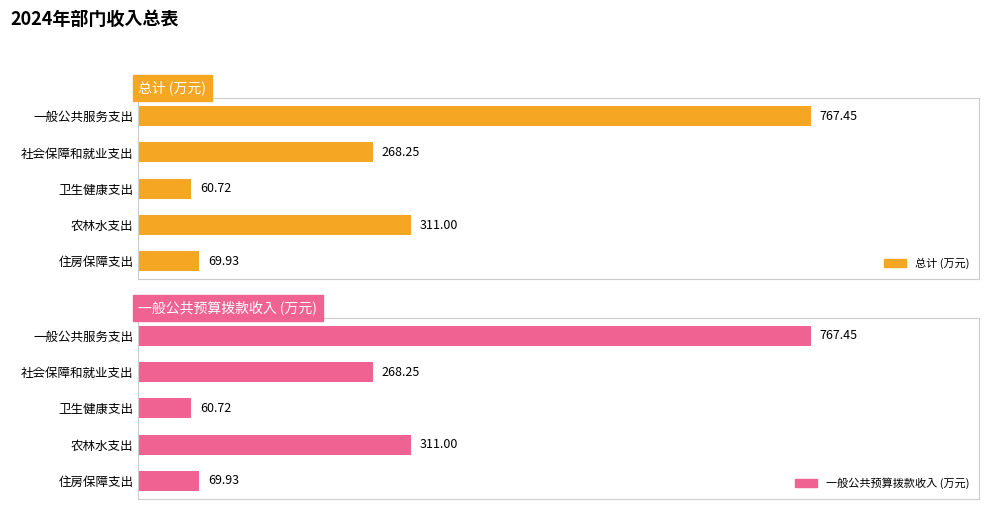

Reading left to right, list all the values displayed in this chart.

总计 (万元): 767.5	268.2	60.7	311.0	69.9
一般公共预算拨款收入 (万元): 767.5	268.2	60.7	311.0	69.9